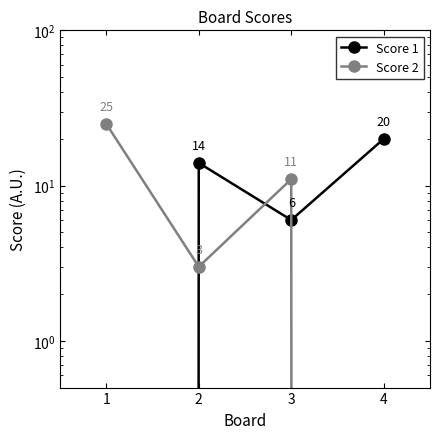

How many data points in Score 1 are less than 14?

2